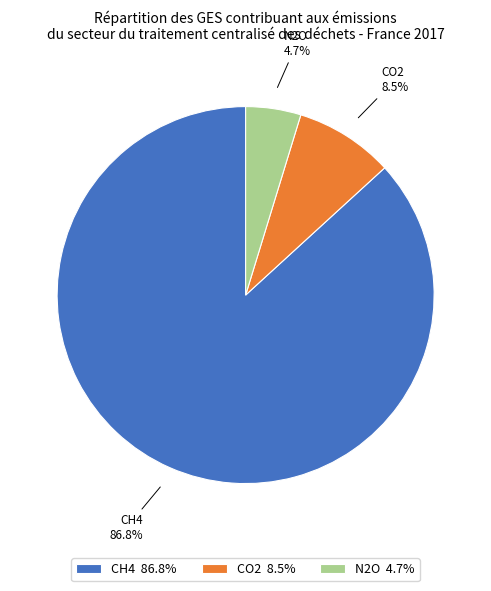

How many slices are in this pie chart?

3